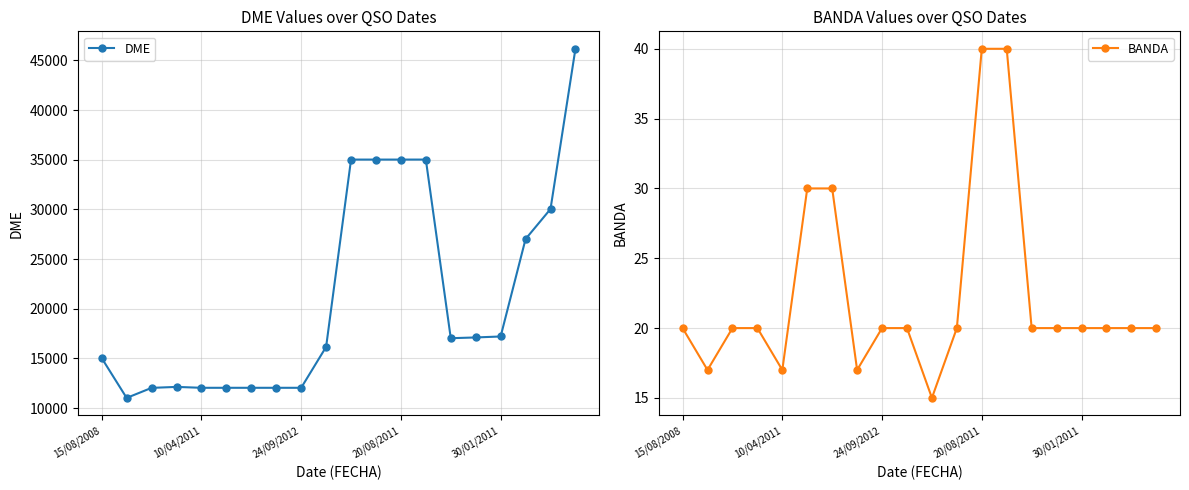

What is the lowest value of the DME series?

11021